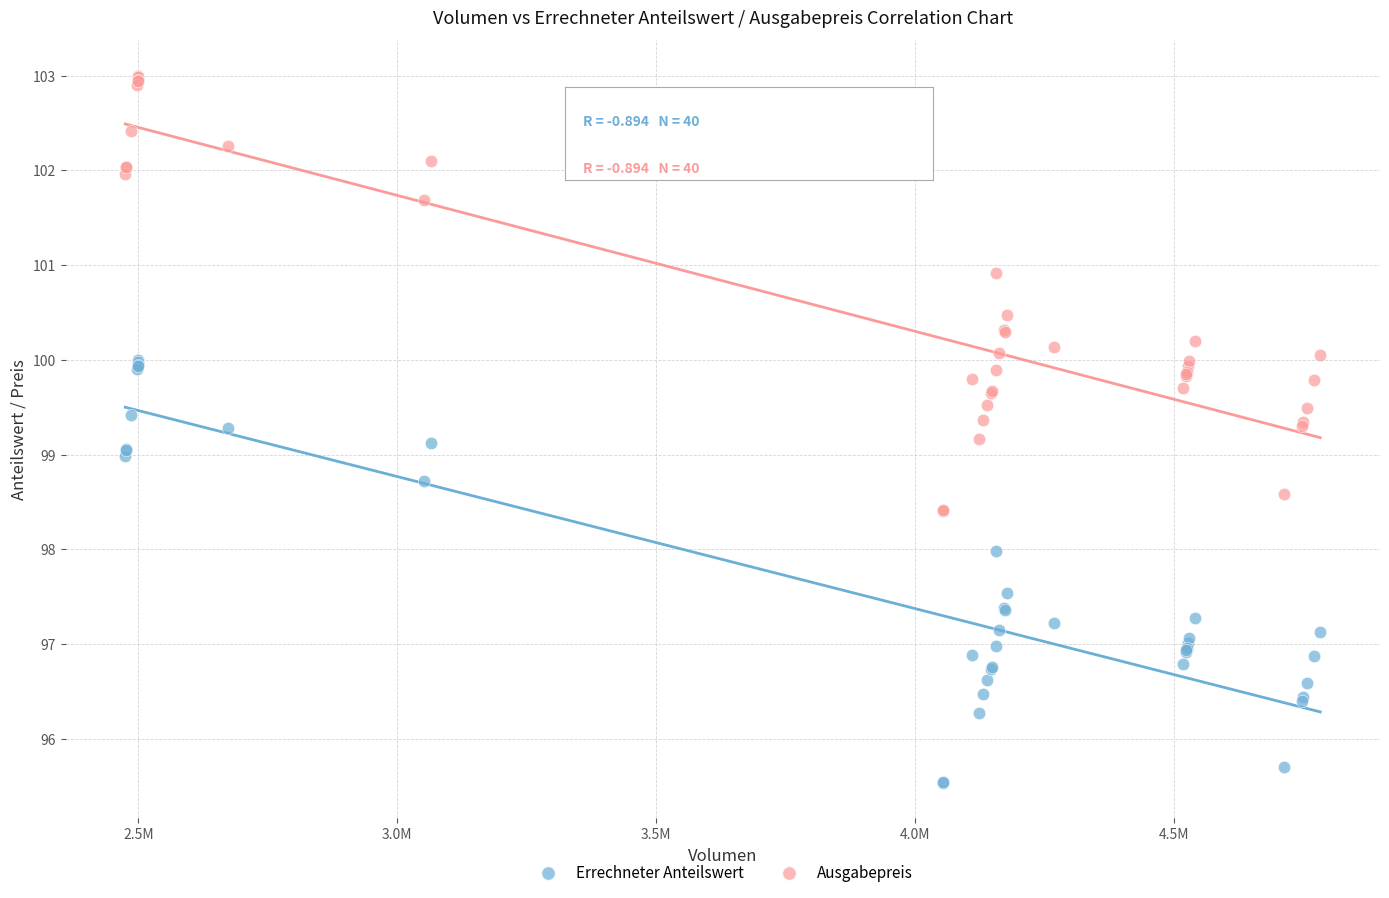

Which series has the largest Y range (max minus min)?

Ausgabepreis